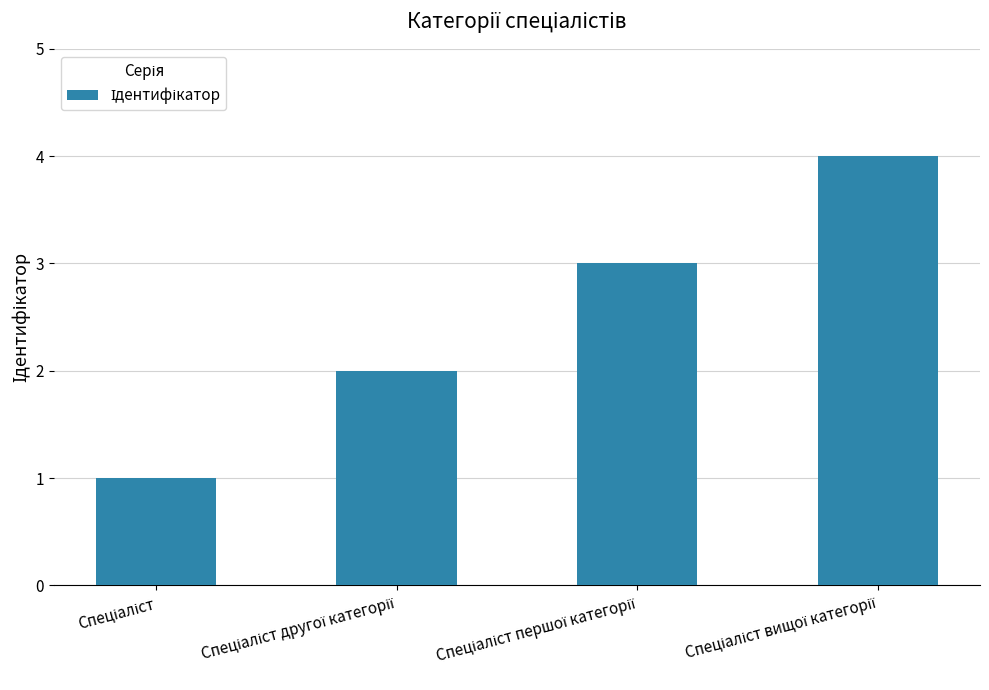

Are the bars horizontal?

No